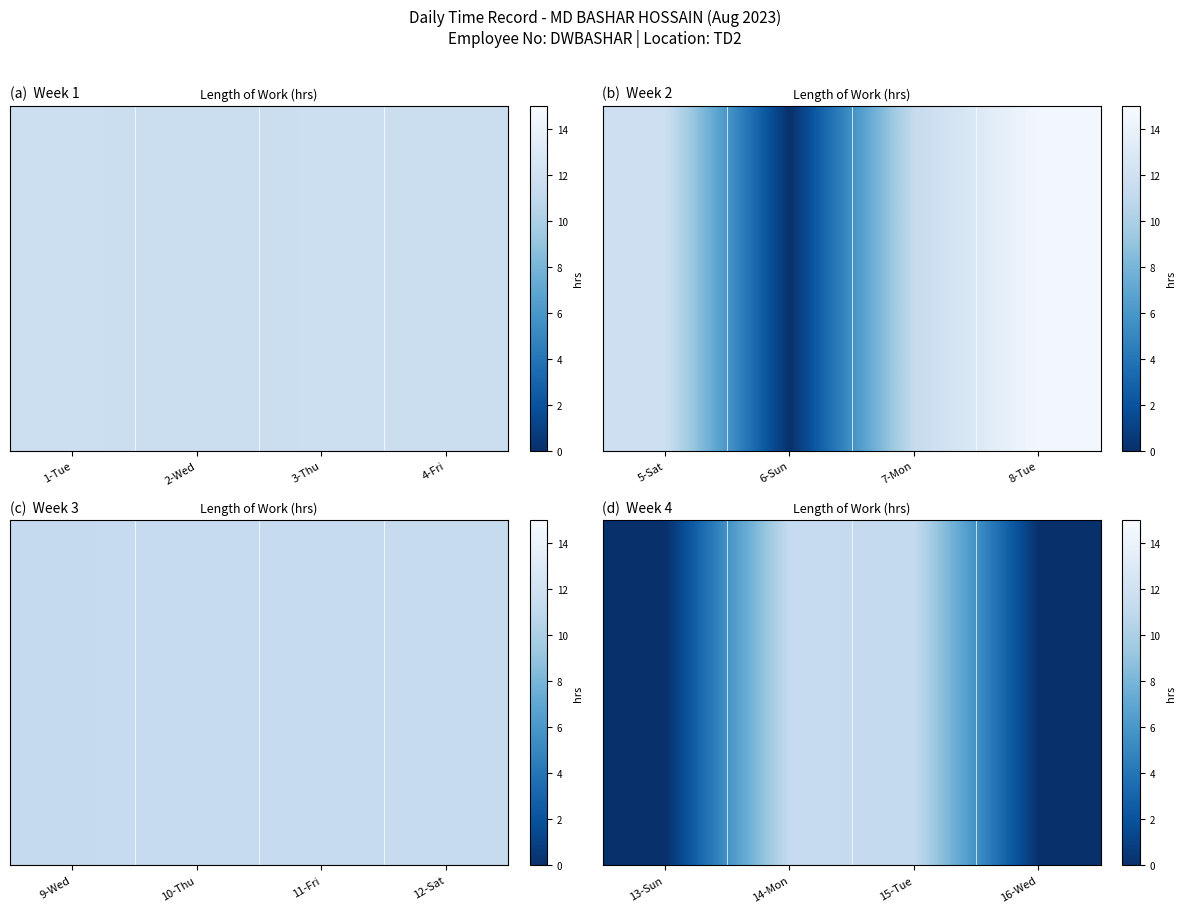

Rank the categories by value from lowest to highest.

13-Sun, 16-Wed, 15-Tue, 14-Mon